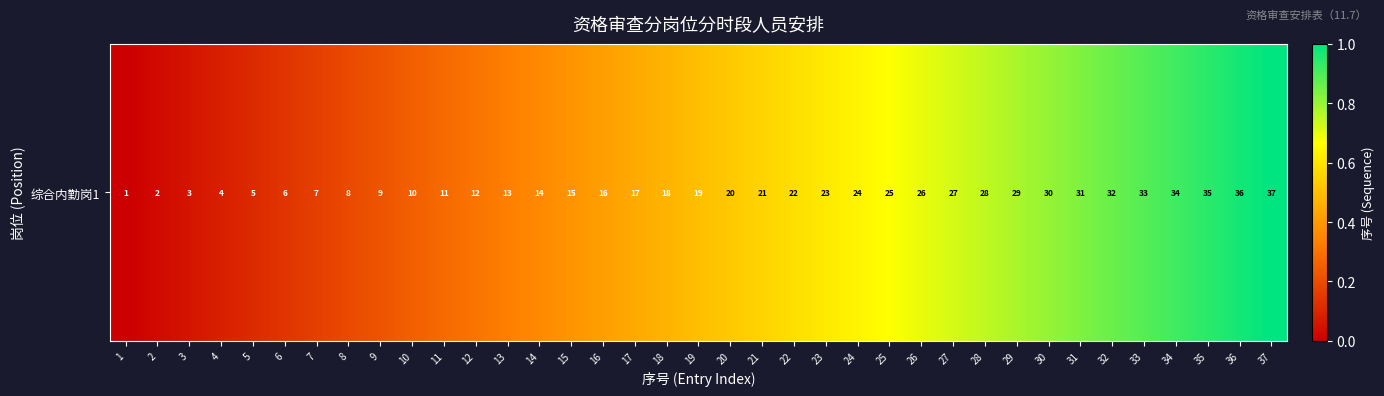

Rank the categories by value from lowest to highest.

1, 2, 3, 4, 5, 6, 7, 8, 9, 10, 11, 12, 13, 14, 15, 16, 17, 18, 19, 20, 21, 22, 23, 24, 25, 26, 27, 28, 29, 30, 31, 32, 33, 34, 35, 36, 37